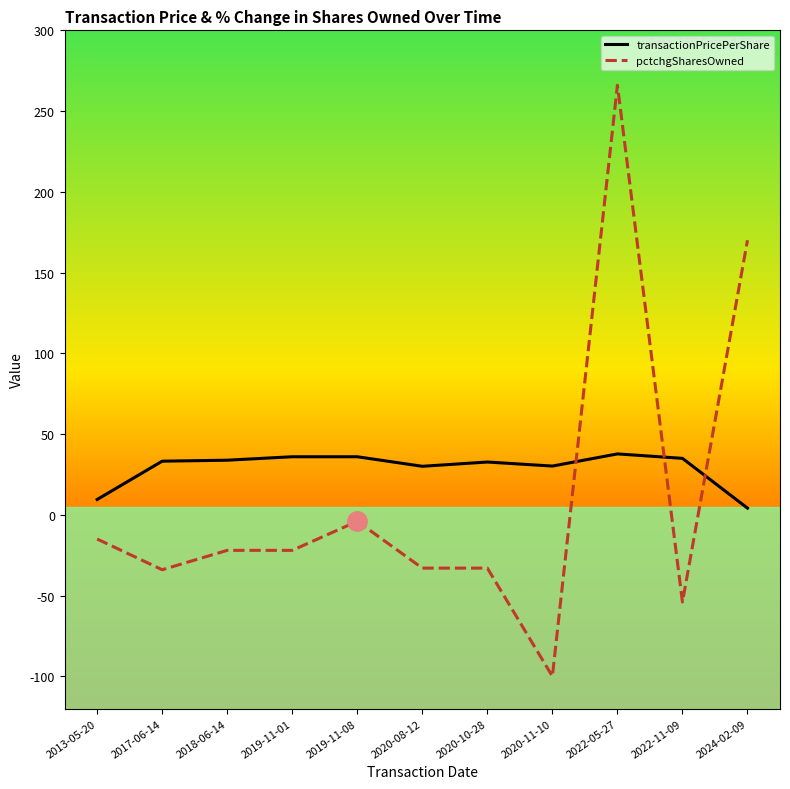

Between which two adjacent categories do pctchgSharesOwned and transactionPricePerShare first intersect?

2020-11-10 and 2022-05-27